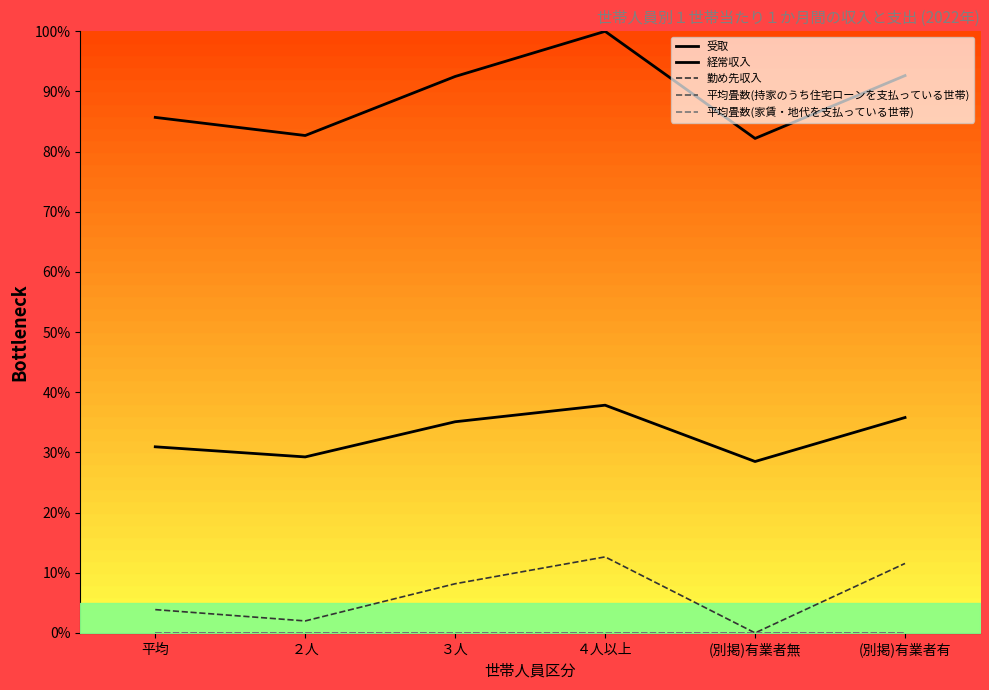

What is the difference between the second highest and second lowest values in the 勤め先収入 series?

9.6